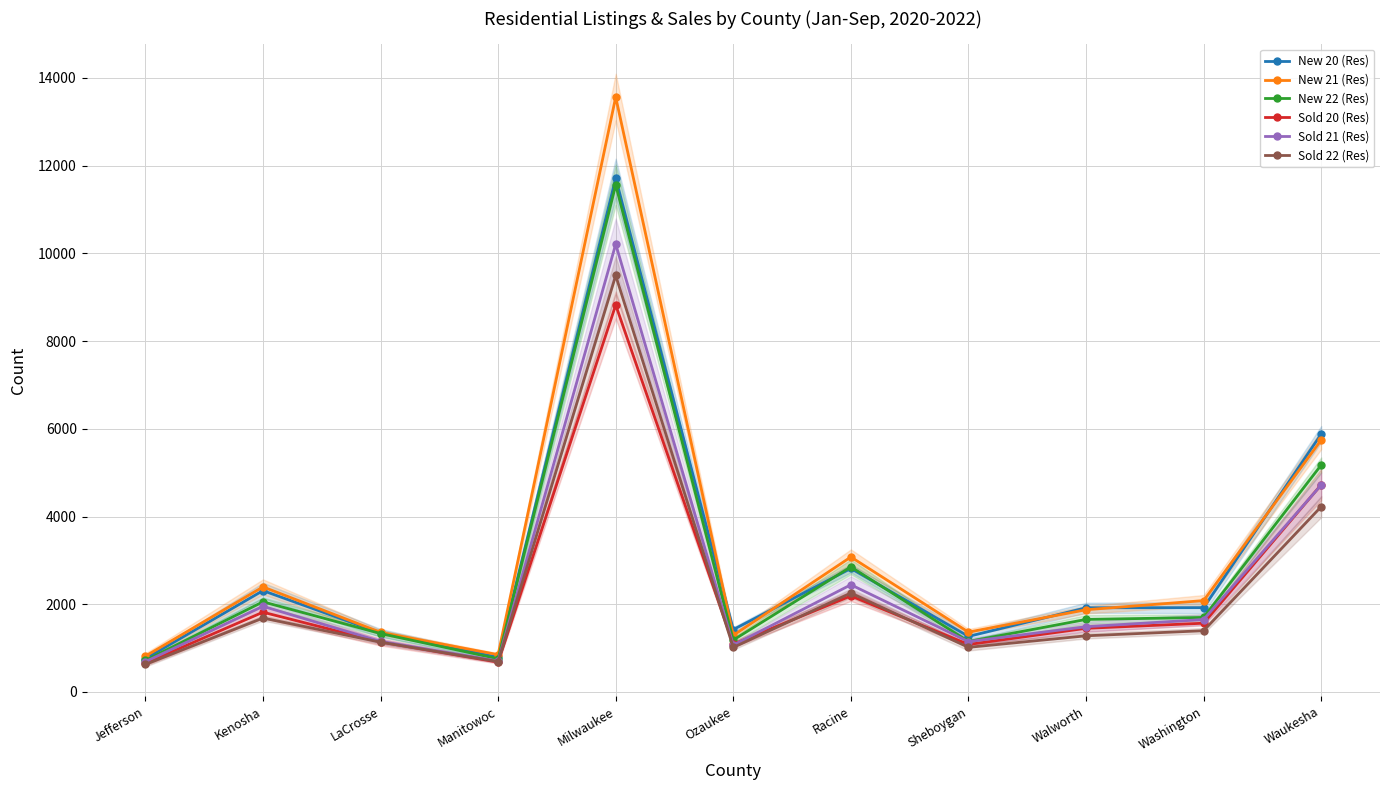

What is the spread (max minus min) of values at Walworth?

639